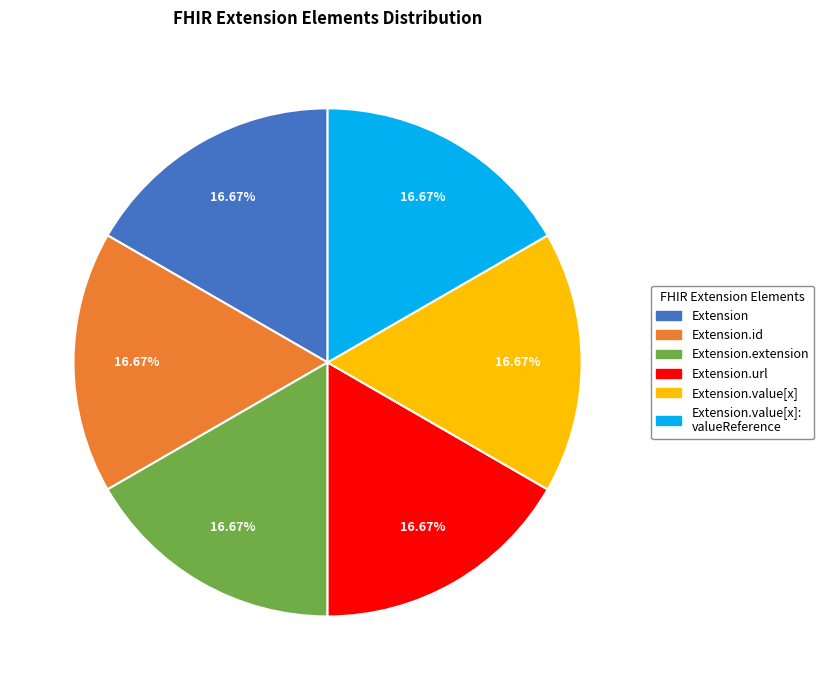

Is there any slice that represents more than half of the pie?

No